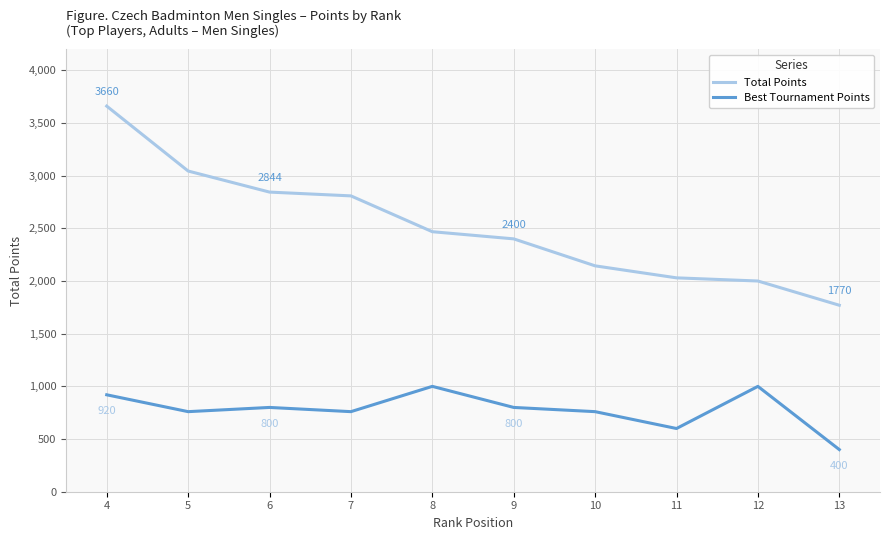

True or false: Total Points has more than 2 interior local peaks.

False